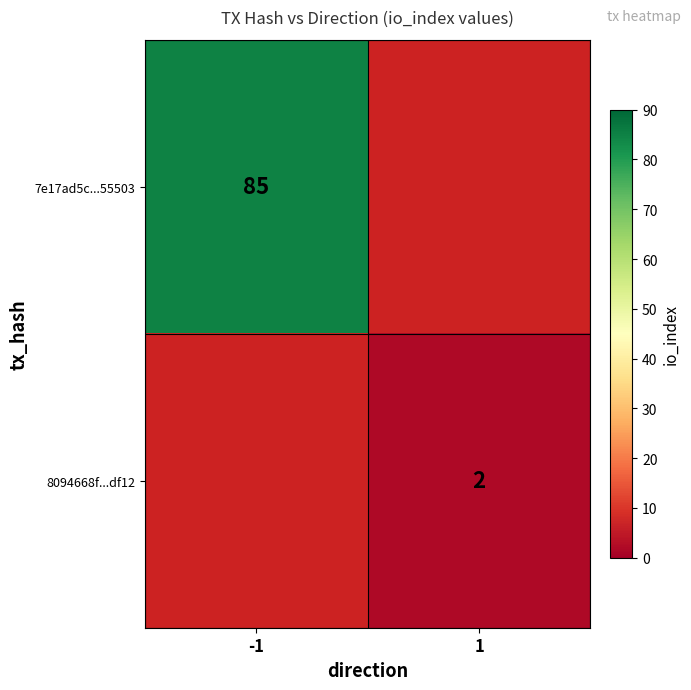

Is it true that 7e17ad5c...55503 equals 27 at -1?

False